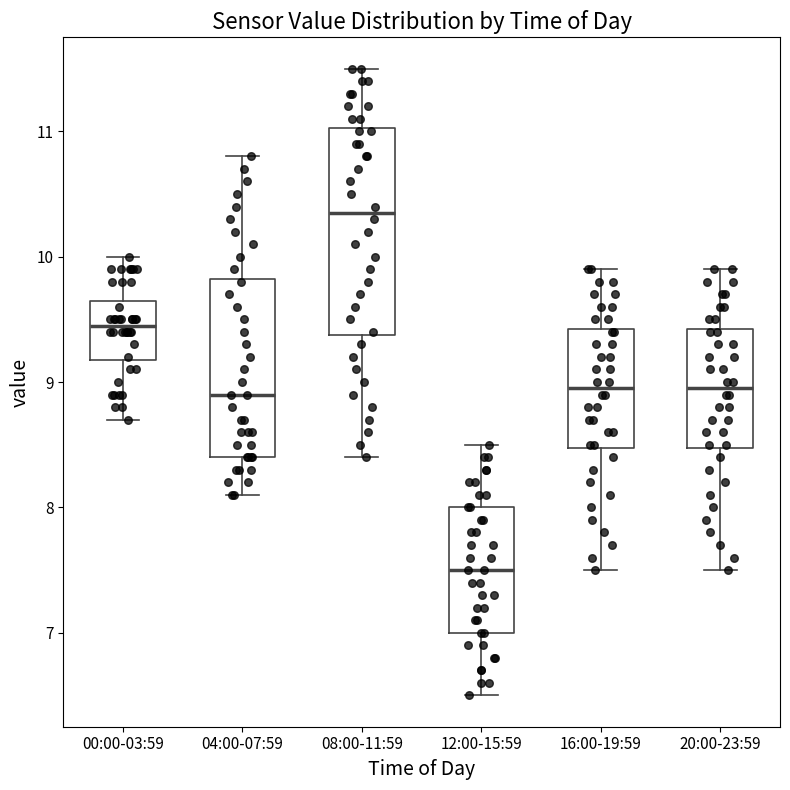

Reading left to right, read every box against the y-axis: the position of its median line, the range the box covers, and the ends of its whiskers. The values are not printed on the chart, so give them approximately, as read against the axis.

00:00-03:59: median 9.5, box 9.2 to 9.7, whiskers 8.7 to 10.0
04:00-07:59: median 8.9, box 8.4 to 9.8, whiskers 8.1 to 10.8
08:00-11:59: median 10.4, box 9.4 to 11.0, whiskers 8.4 to 11.5
12:00-15:59: median 7.5, box 7.0 to 8.0, whiskers 6.5 to 8.5
16:00-19:59: median 9.0, box 8.5 to 9.4, whiskers 7.5 to 9.9
20:00-23:59: median 9.0, box 8.5 to 9.4, whiskers 7.5 to 9.9